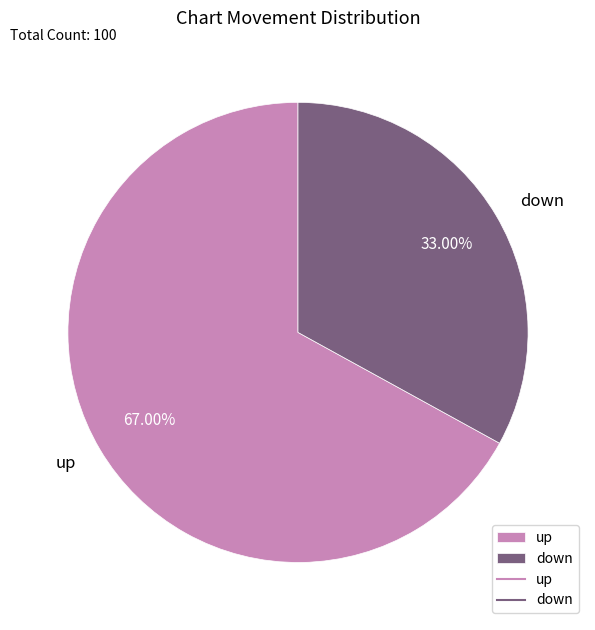

Between down and up, which is larger?

up